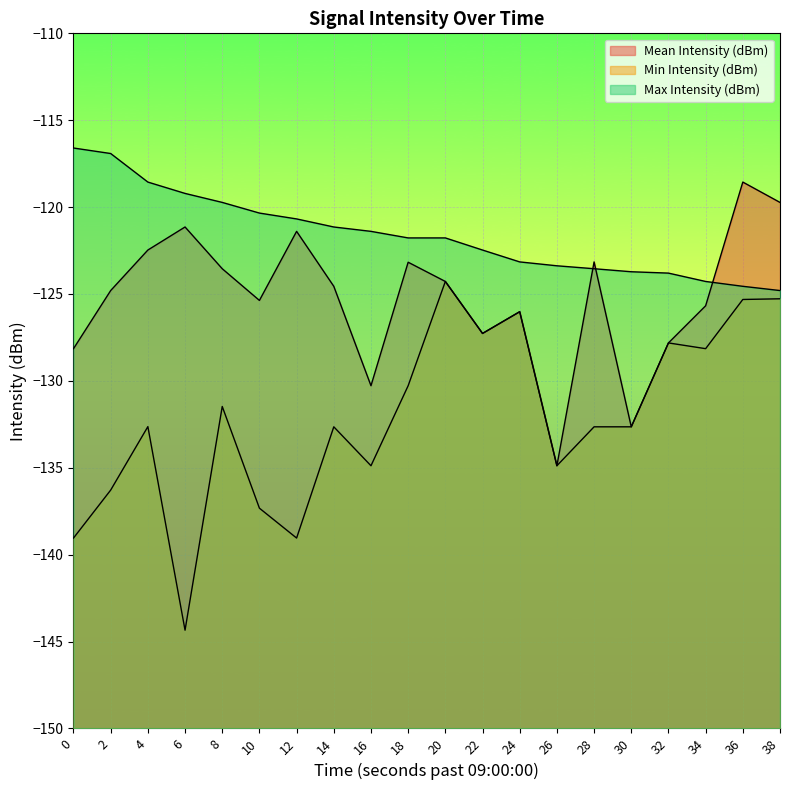

The Min Intensity (dBm) series shows -54.3 at 4. True or false?

False